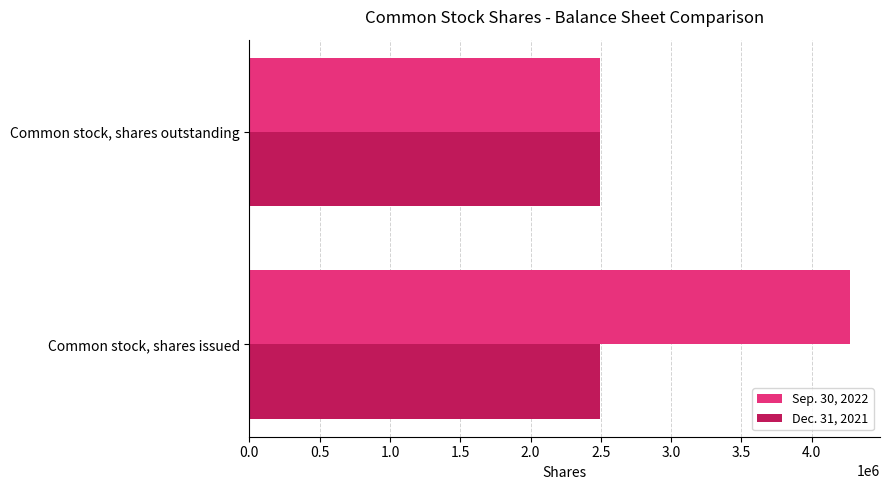

What are all the series names shown in the legend?

Sep. 30, 2022, Dec. 31, 2021